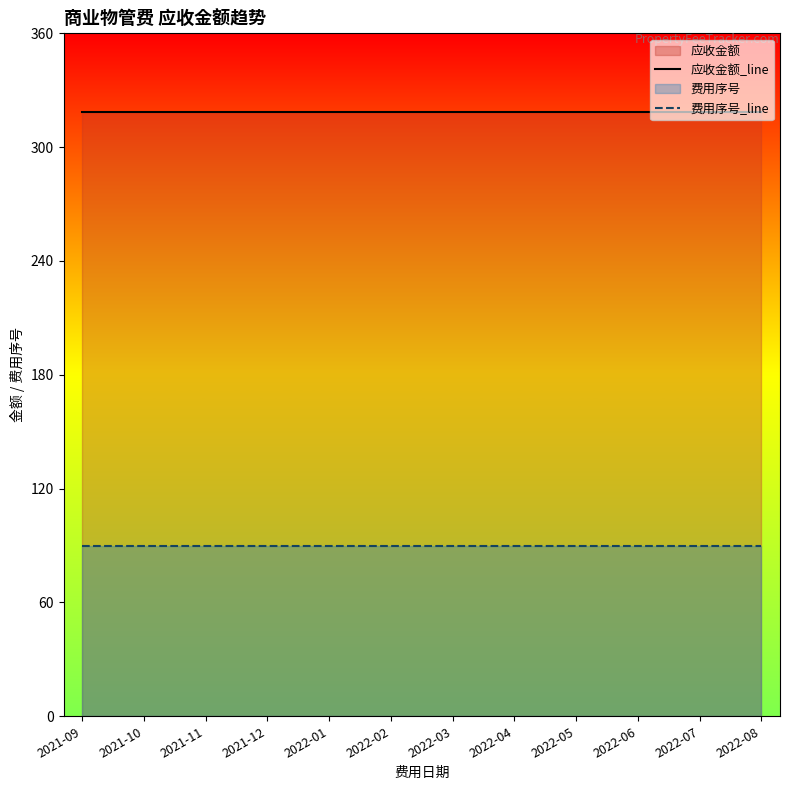

How many lines are shown in the chart?

2